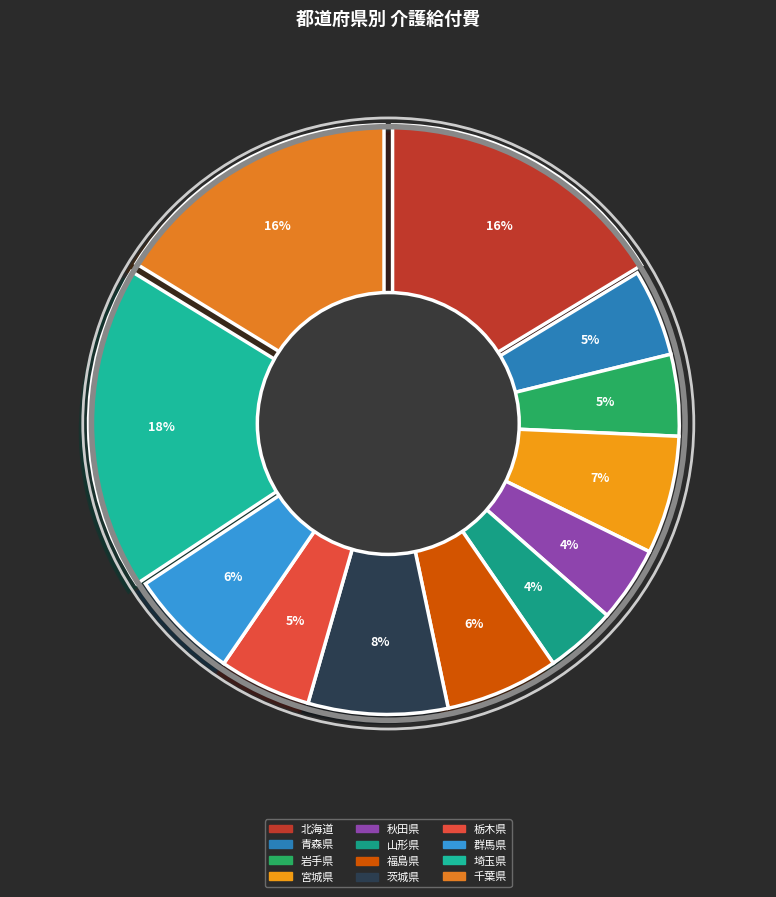

The 宮城県 slice represents 7% of the pie. True or false?

True